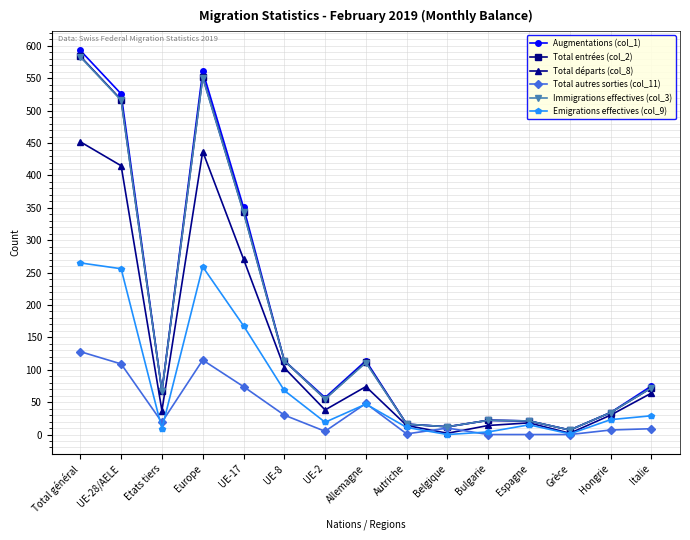

What are all the series names shown in the legend?

Augmentations (col_1), Total entrées (col_2), Total départs (col_8), Total autres sorties (col_11), Immigrations effectives (col_3), Emigrations effectives (col_9)